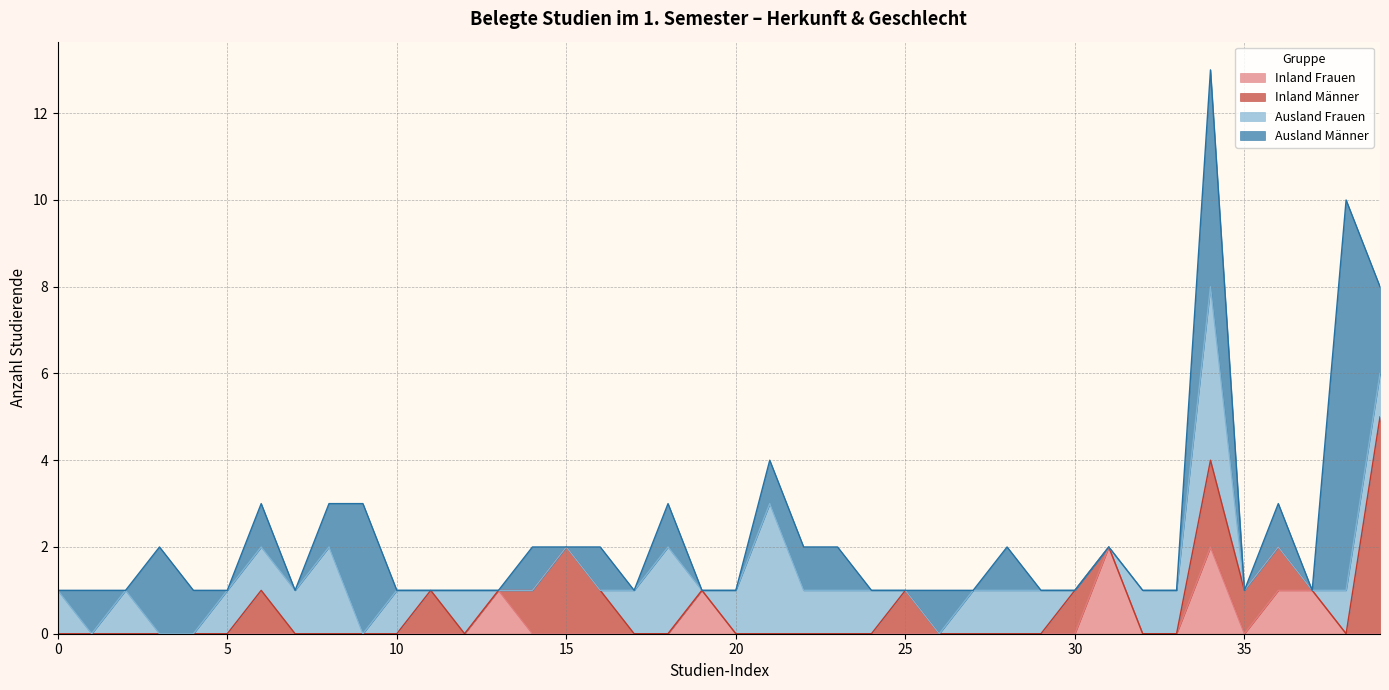

How many categories are shown in the chart?

40